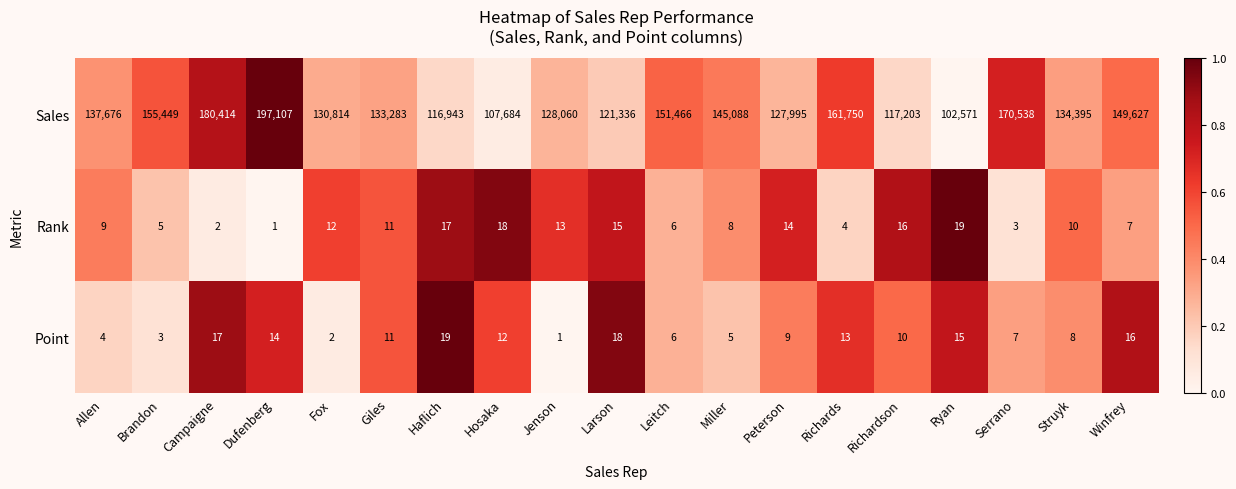

What is the sum of the Sales values at Leitch and Allen?

289142